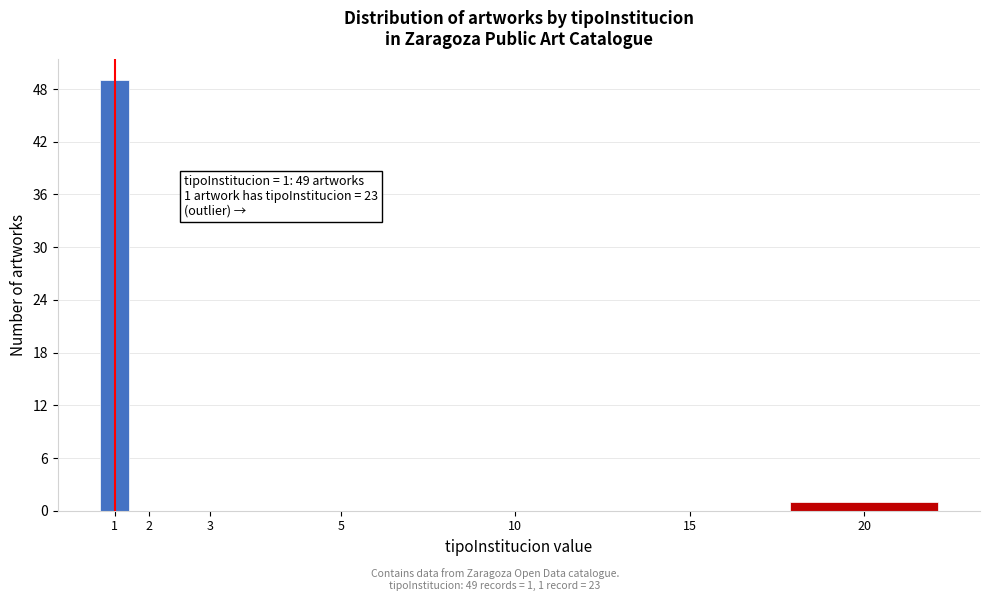

Reading left to right, what are all the values shown in this chart?

1=49	2=0	3=0	5=0	10=0	15=0	20=1